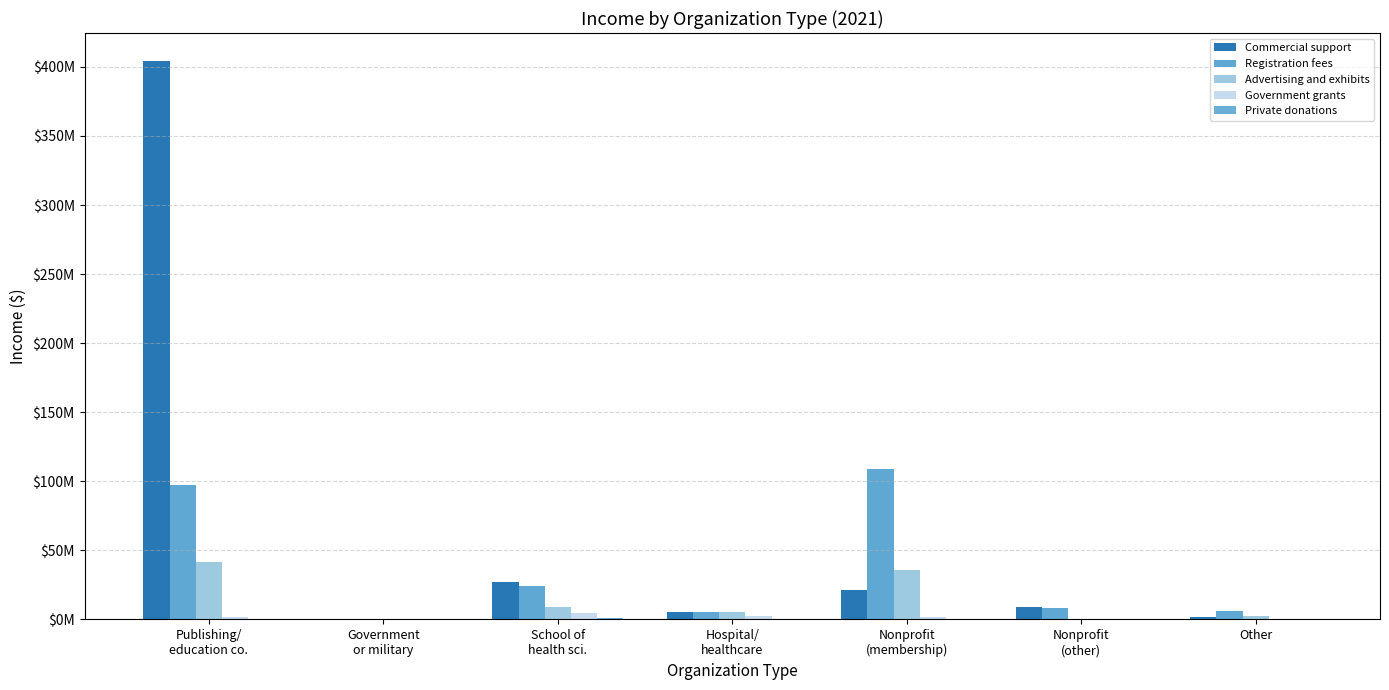

At which label is Registration fees closest to 54491424?

School of
health sci.